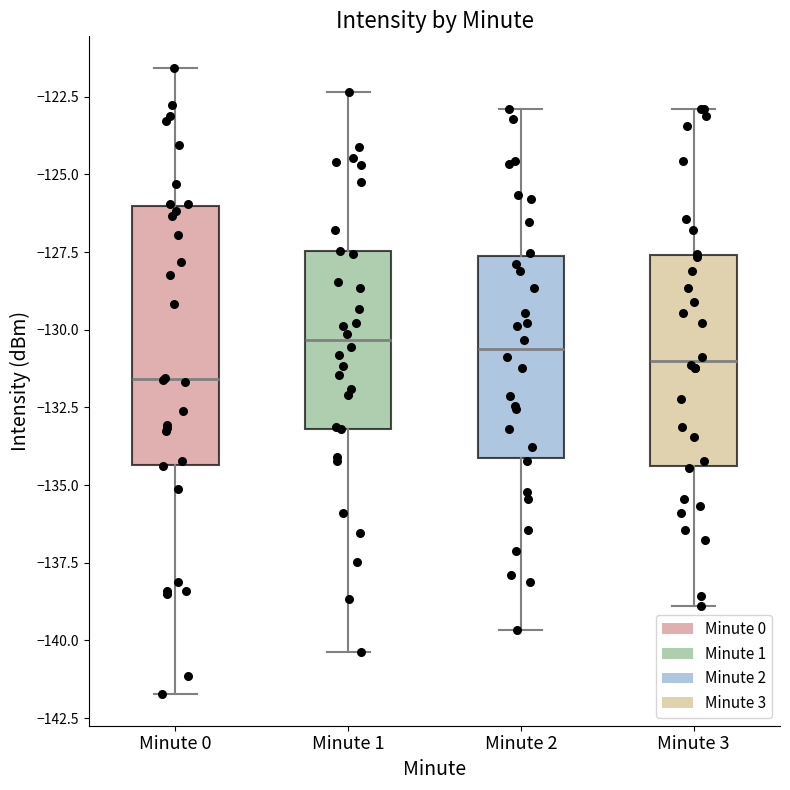

Which box's median line is the lowest?

Minute 0